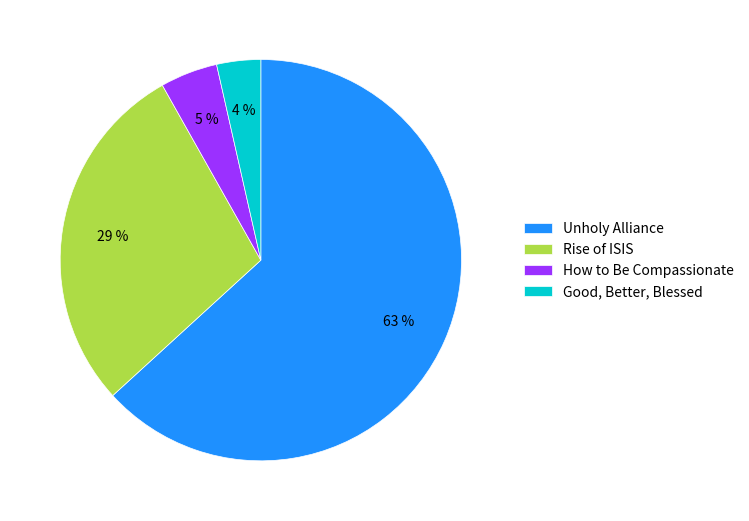

Rank the categories by value from highest to lowest.

Unholy Alliance, Rise of ISIS, How to Be Compassionate, Good, Better, Blessed